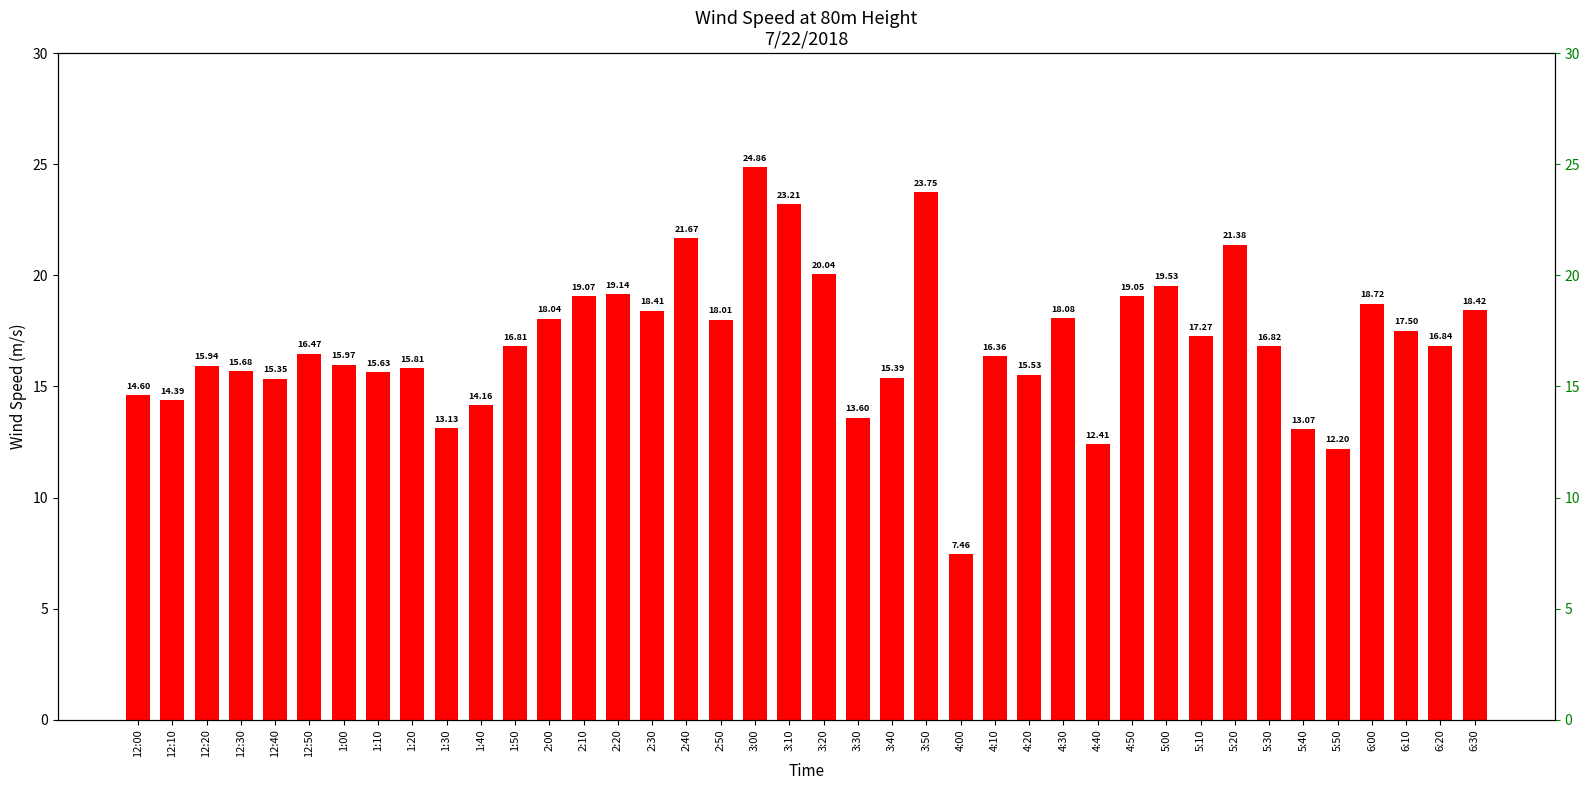

What position from the right is 3:30?

19